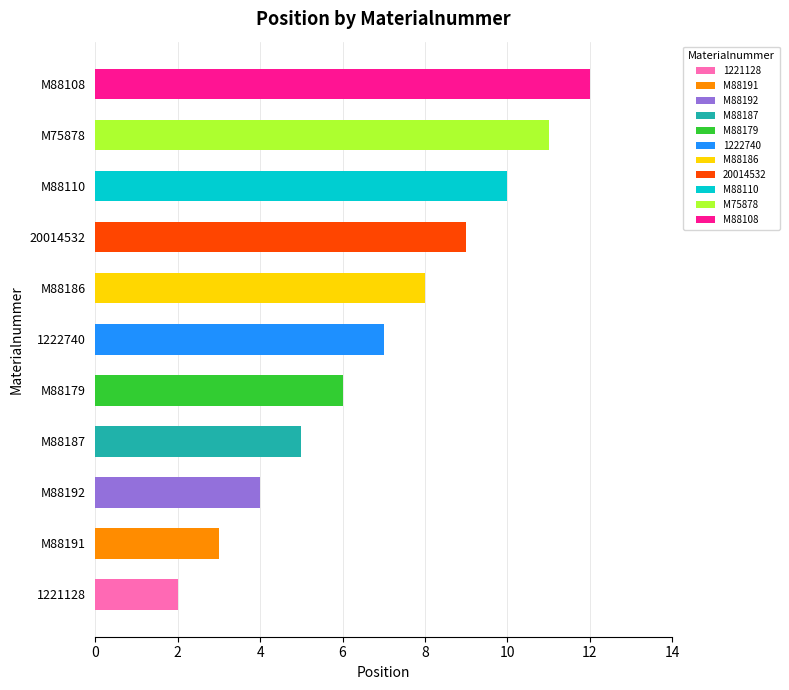

What is the average value?

7